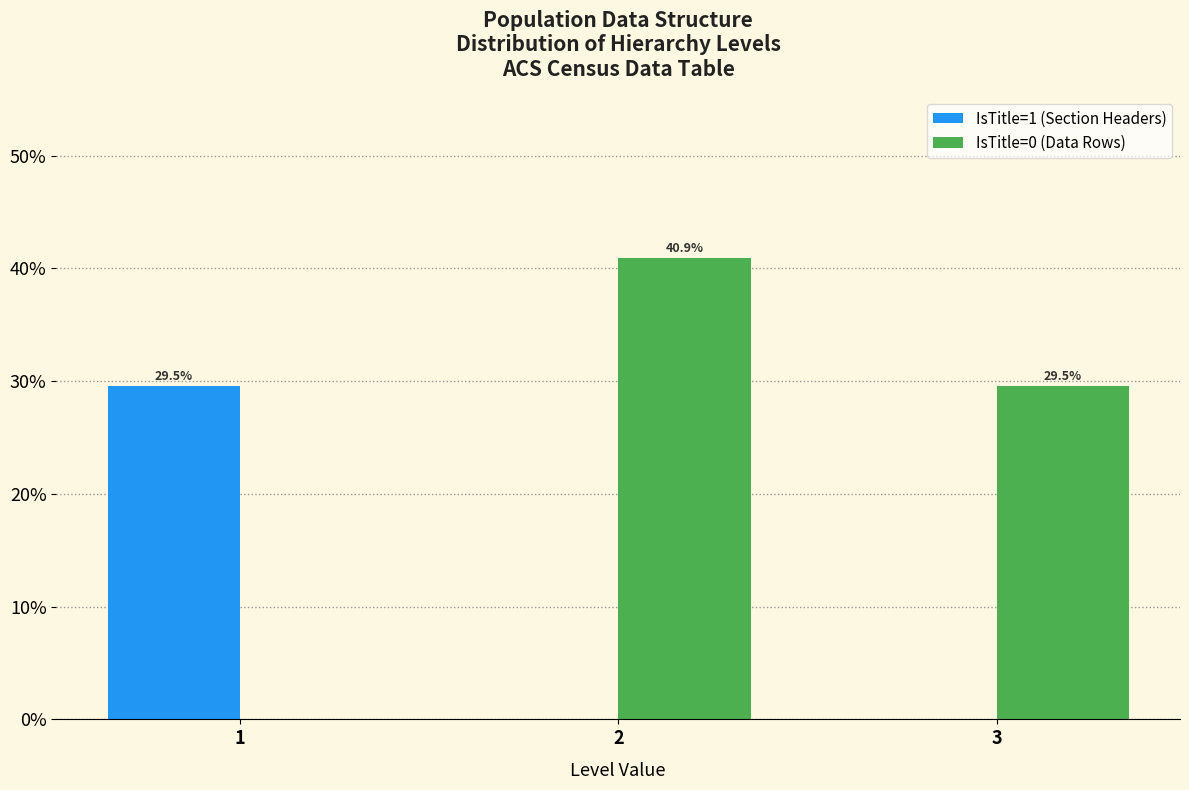

Reading left to right, transcribe all the data shown in this chart.

IsTitle=1 (Section Headers): 29.5	0.0	0.0
IsTitle=0 (Data Rows): 0.0	40.9	29.5